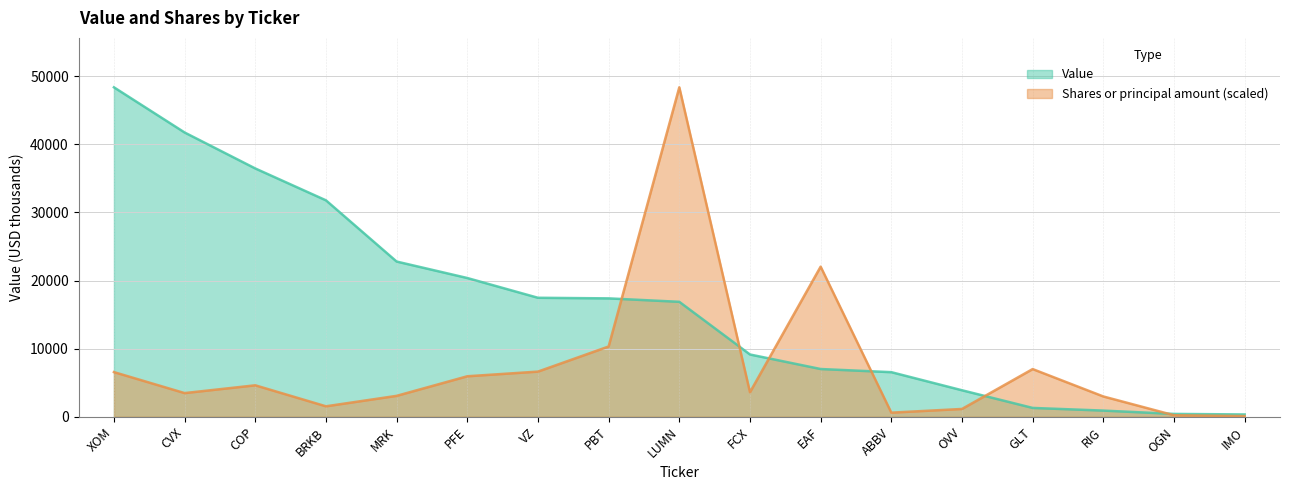

List the labels in order of Shares or principal amount value, smallest first.

IMO, OGN, ABBV, OVV, BRKB, RIG, MRK, CVX, FCX, COP, PFE, XOM, VZ, GLT, PBT, EAF, LUMN